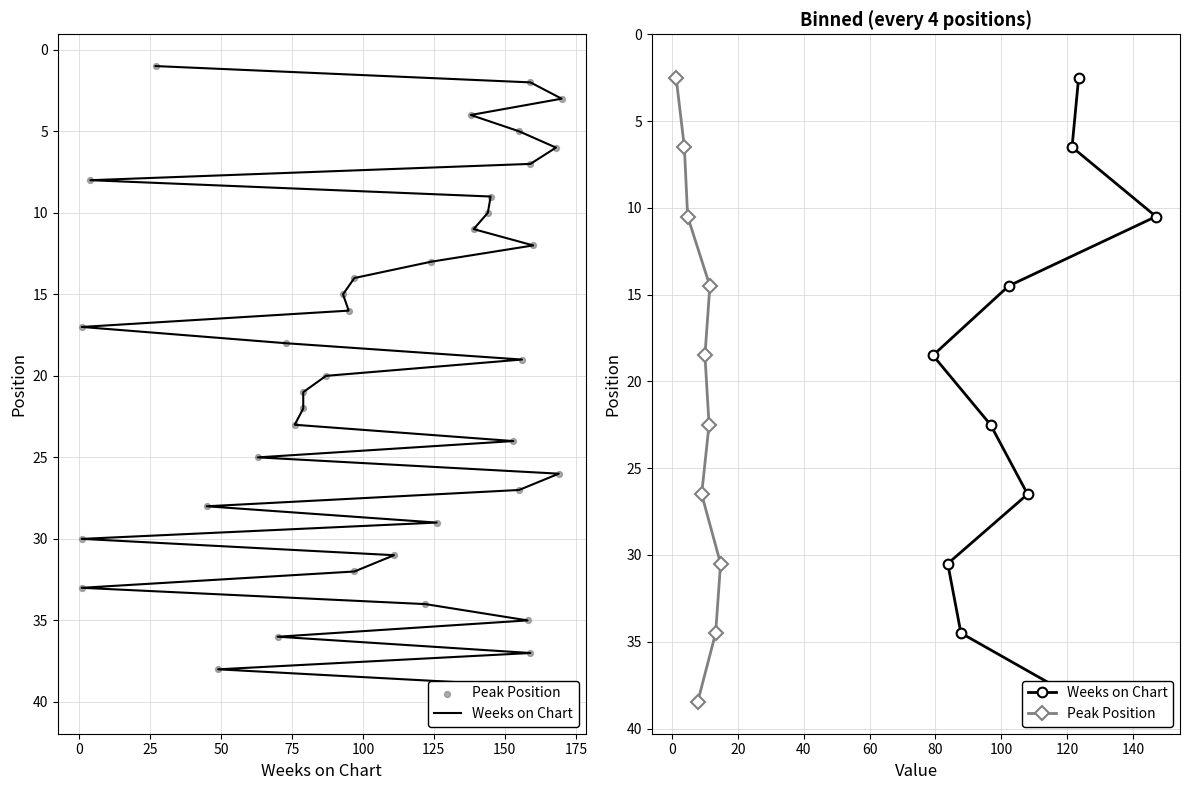

What are all the series names shown in the legend?

Weeks on Chart, Peak Position